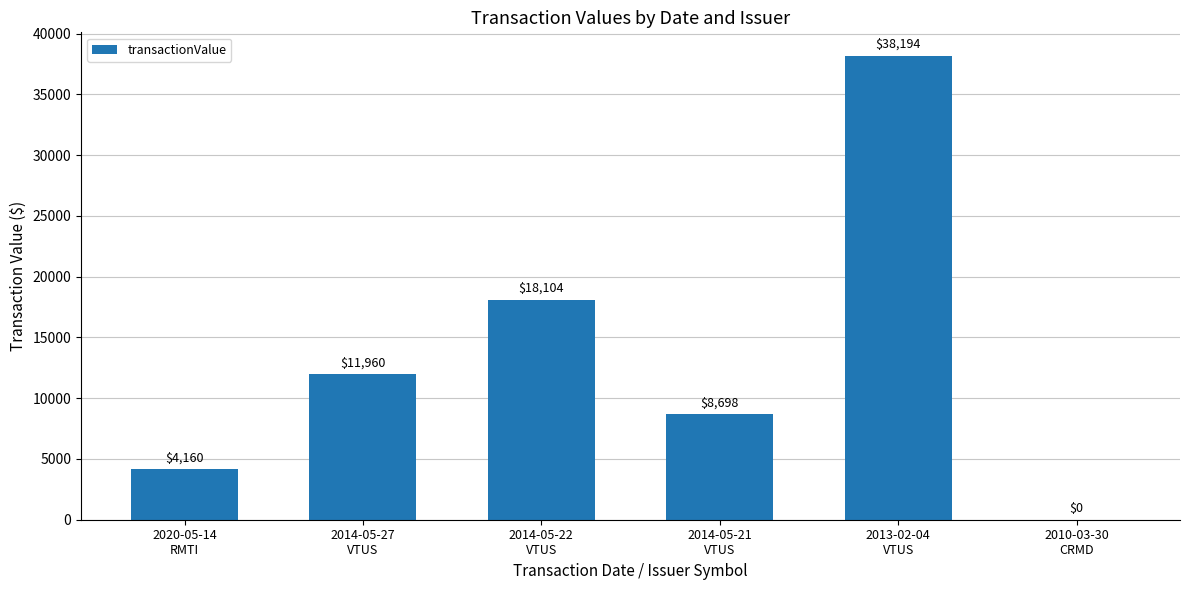

Count the values in the range 4160 to 18104.

4